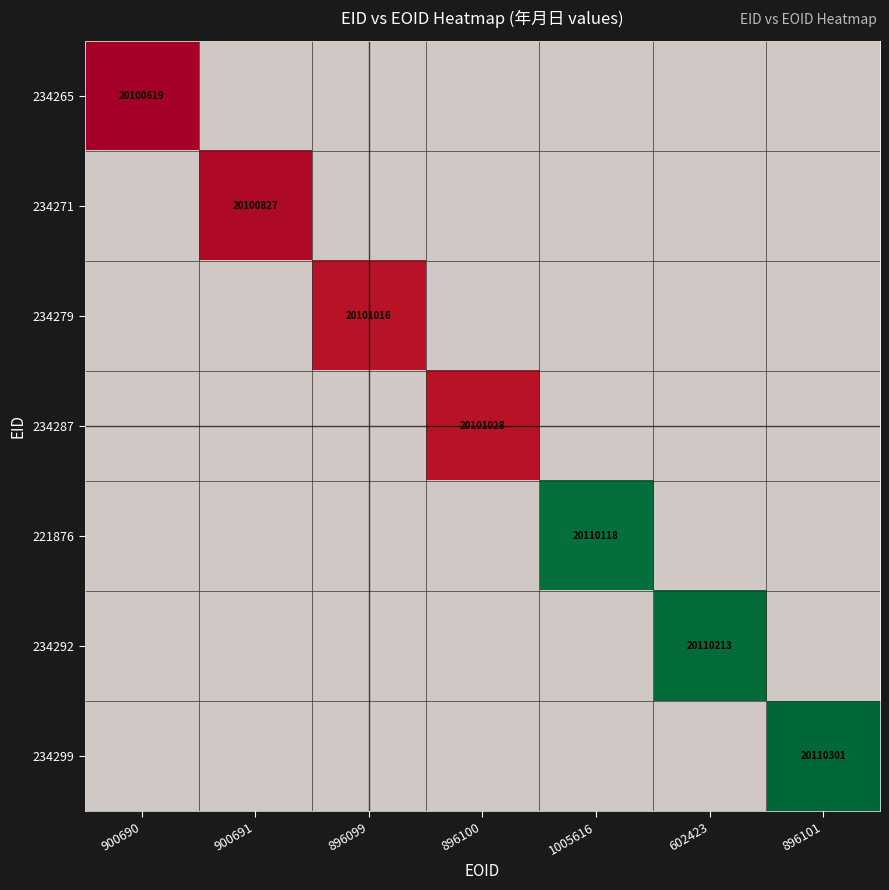

At how many categories does at least one series exceed 20103500?

3